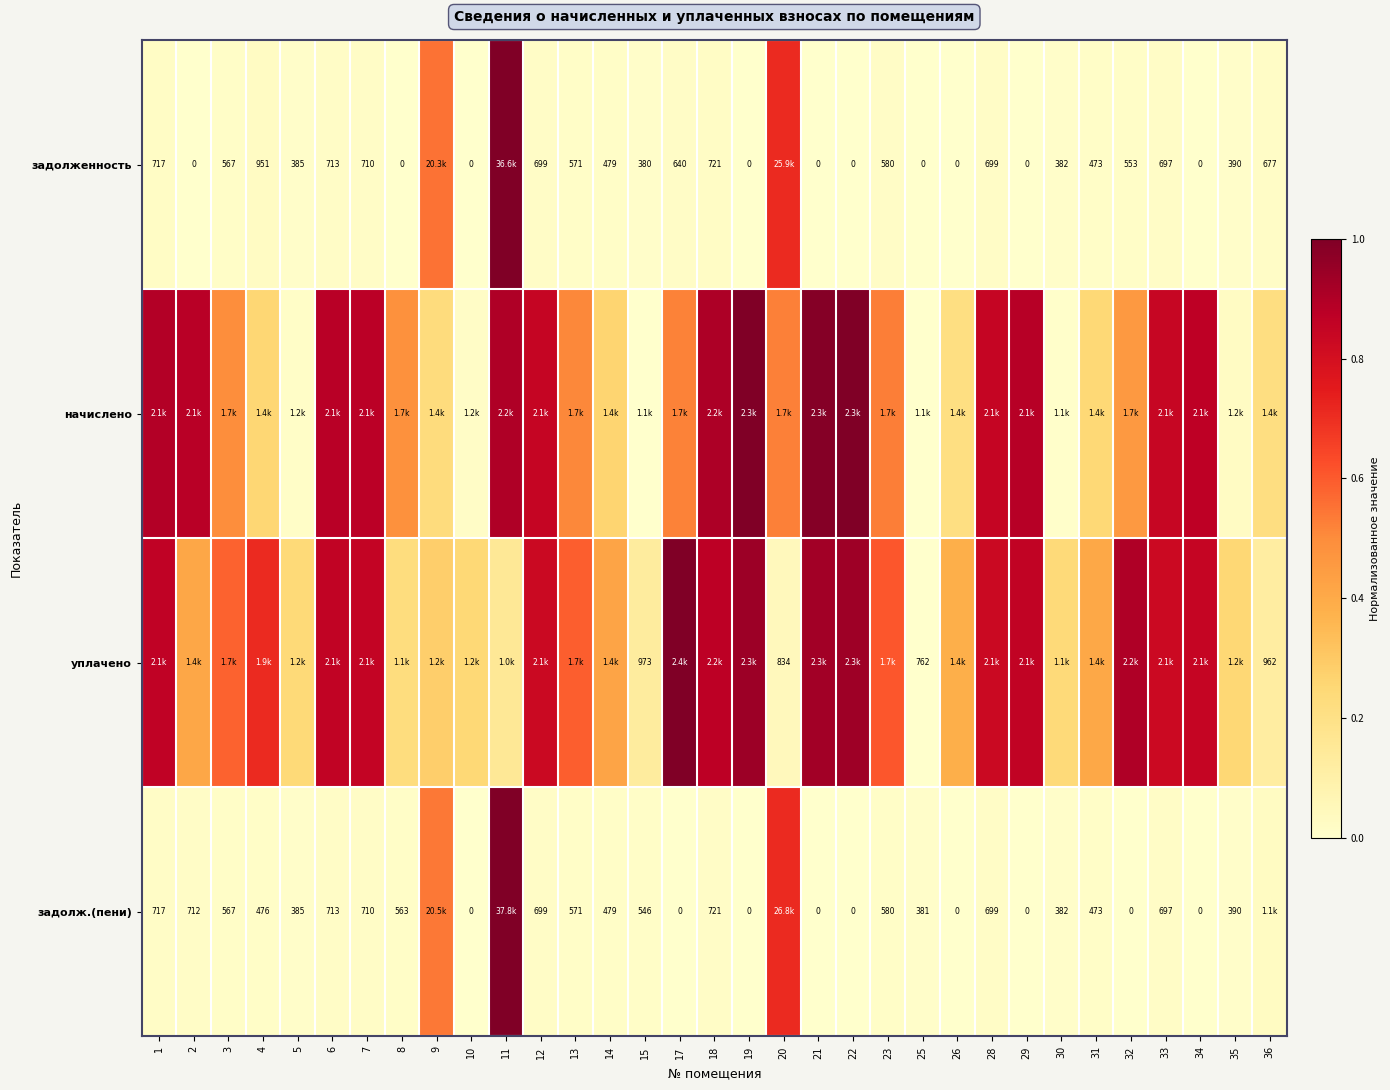

What is the difference between the maximum and second lowest values in the начислено series?

1.0